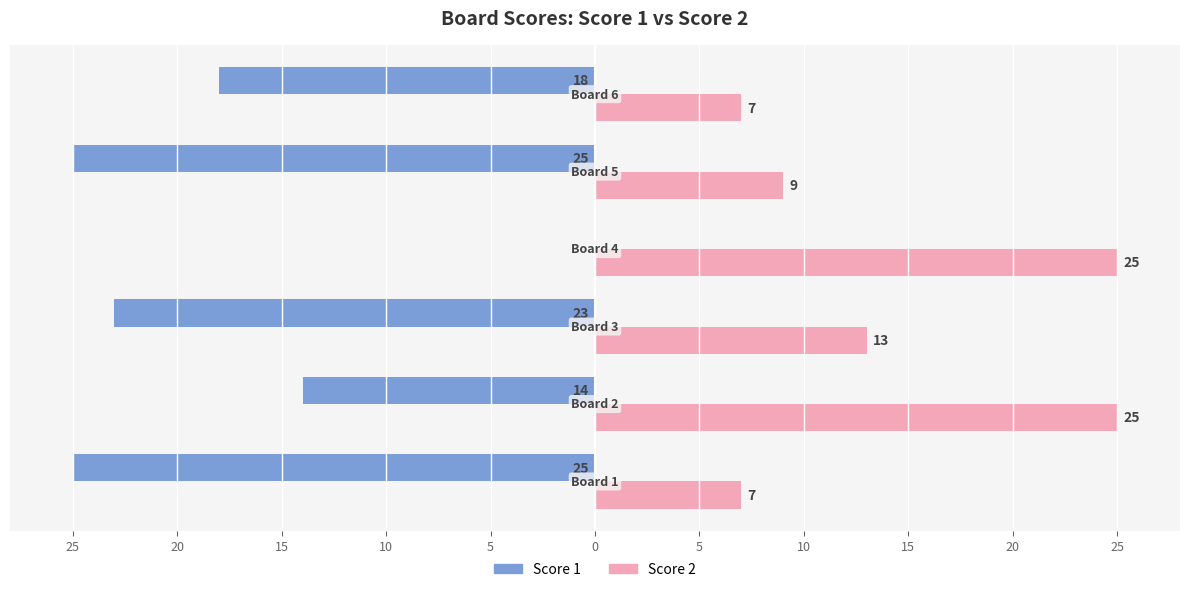

What are all the series names shown in the legend?

Score 1, Score 2